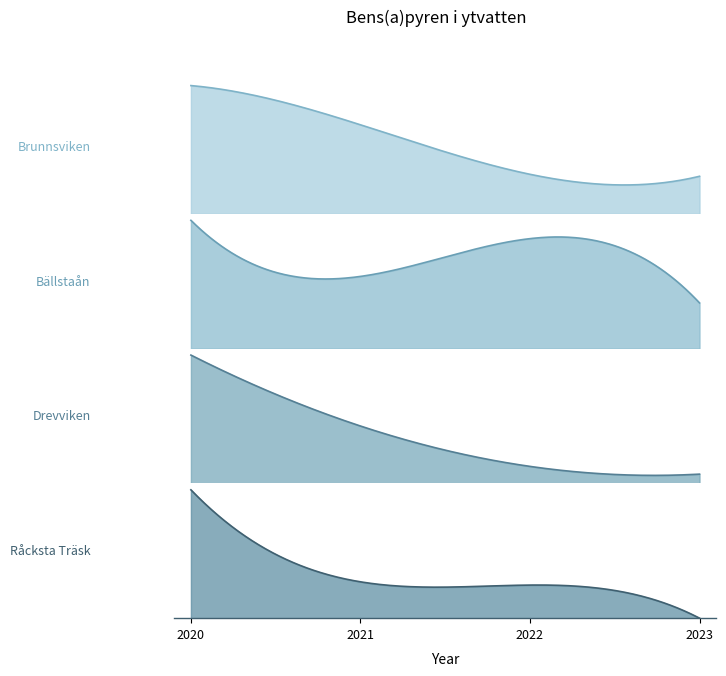

True or false: Råcksta Träsk has more than 0 points higher than both neighbors.

False